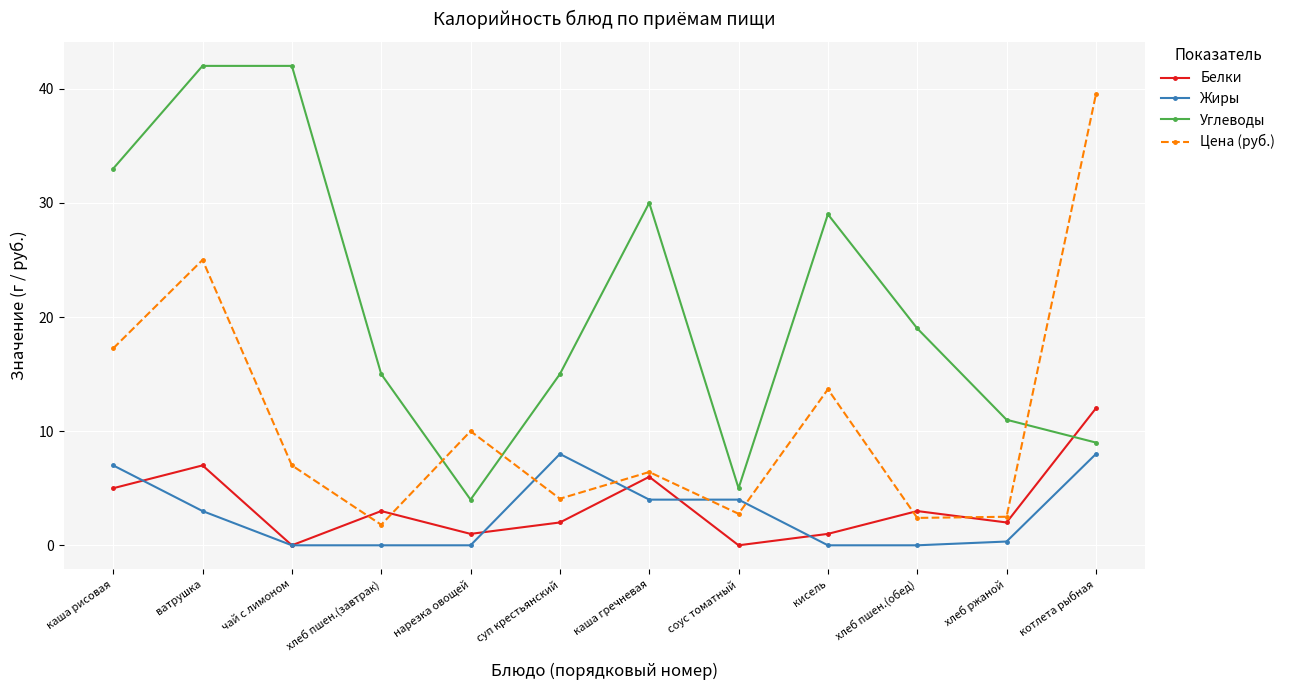

Is the value of Углеводы at каша рисовая greater than the value of Жиры at чай с лимоном?

Yes